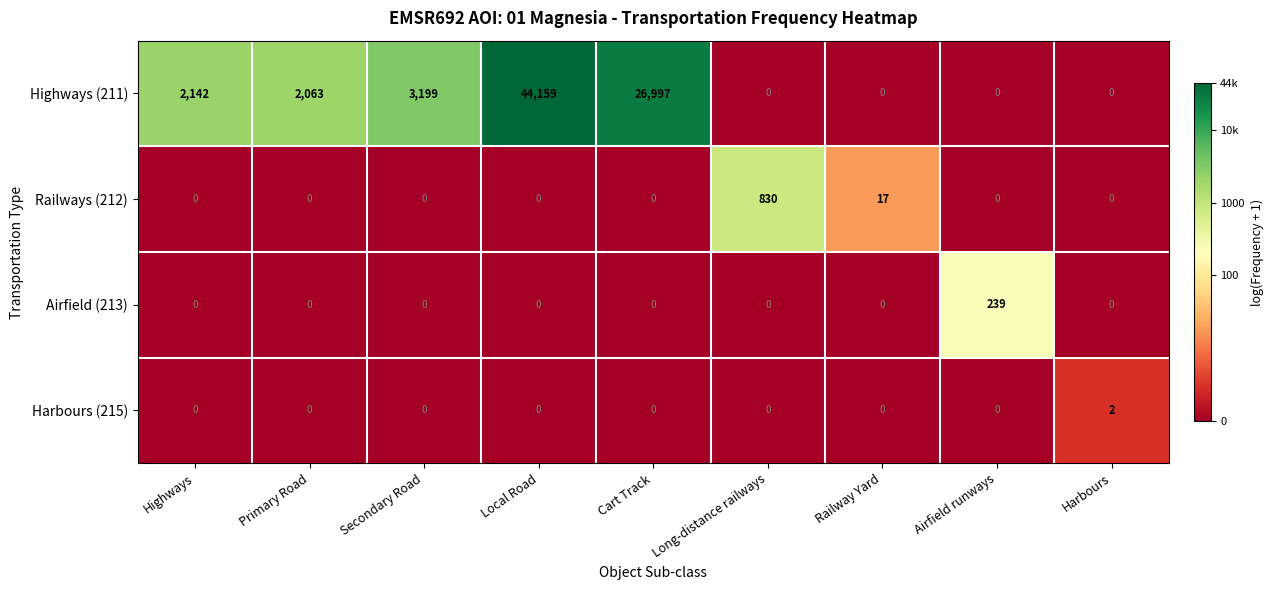

Rank the series by their maximum value, from highest to lowest.

Highways (211), Railways (212), Airfield (213), Harbours (215)